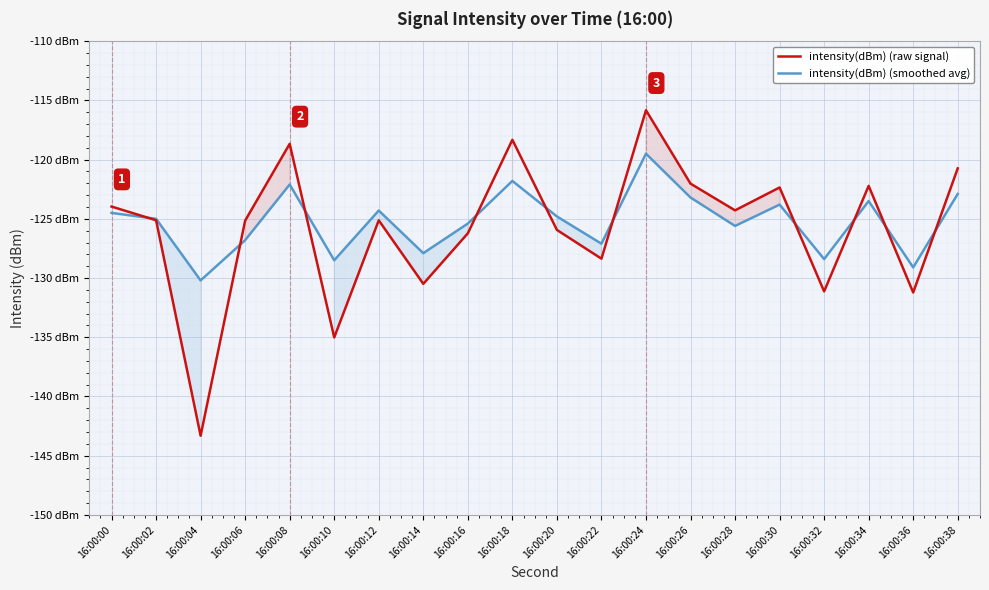

At which category is the sum across all series the highest?

16:00:24